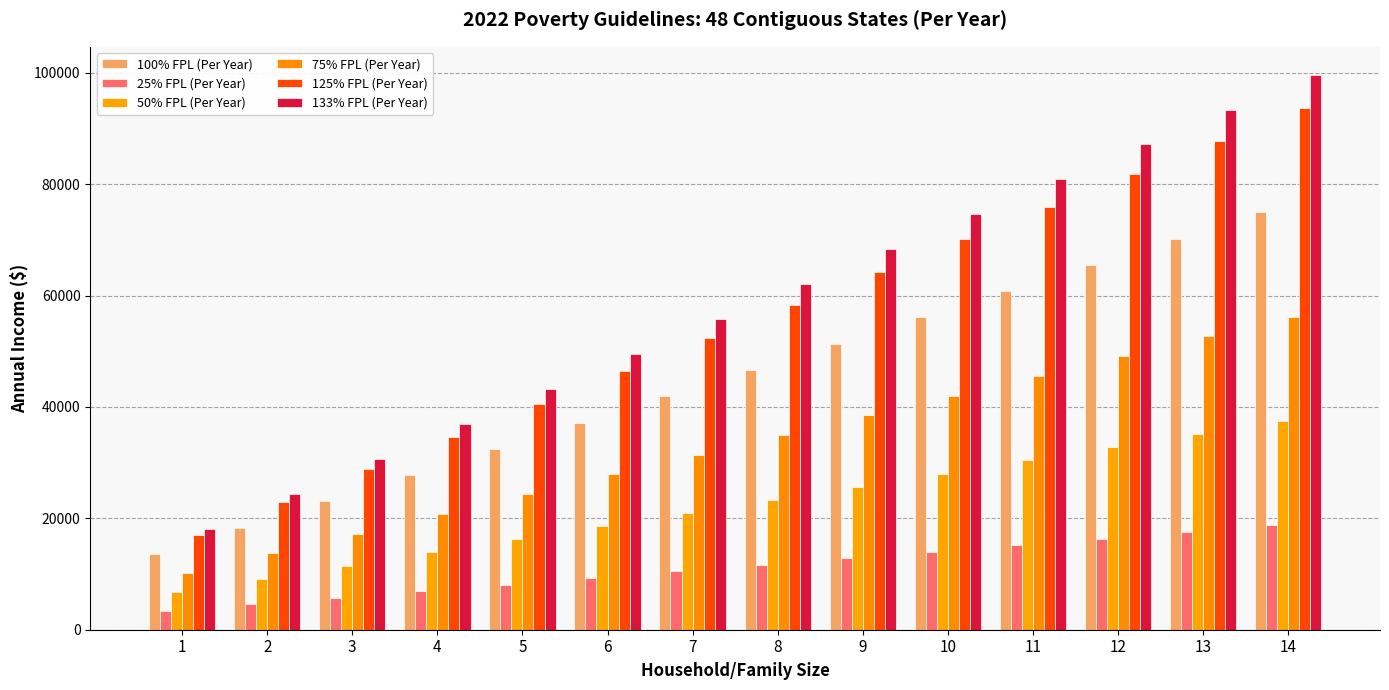

True or false: 50% FPL (Per Year) has a value of 18595.0 at 6.

True